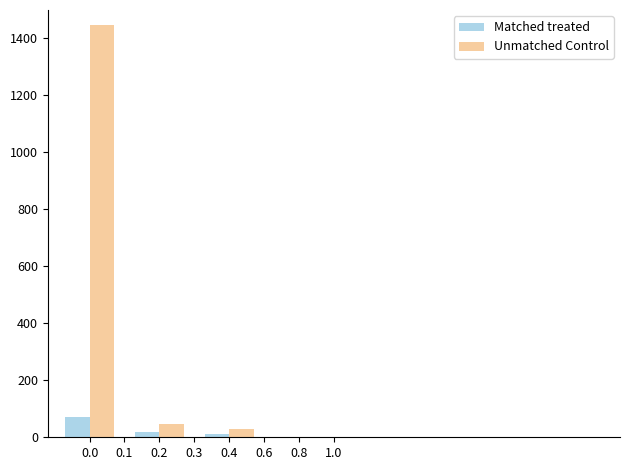

Rank the series by their average value, from highest to lowest.

Unmatched Control, Matched treated